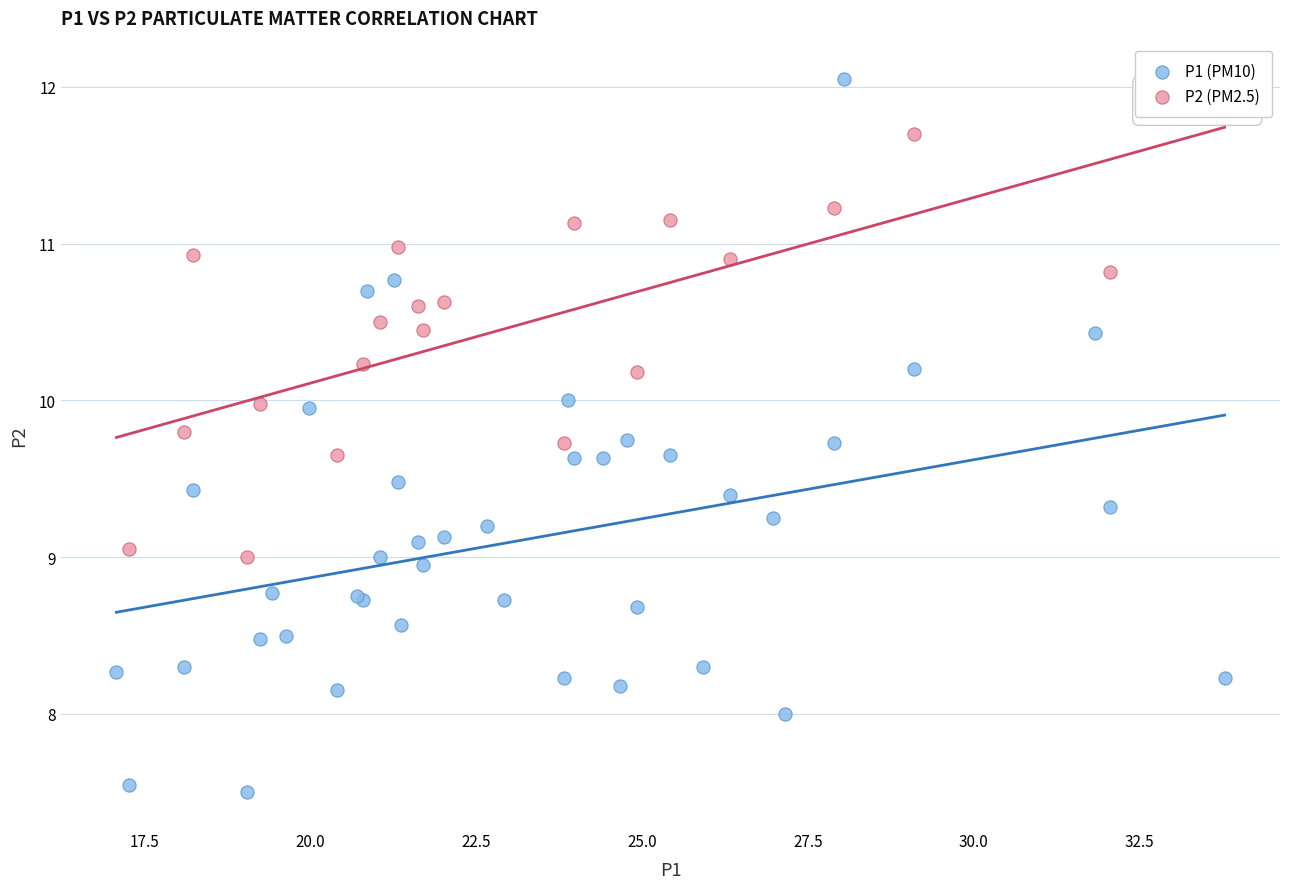

Which series has the largest Y range (max minus min)?

P1 (PM10)